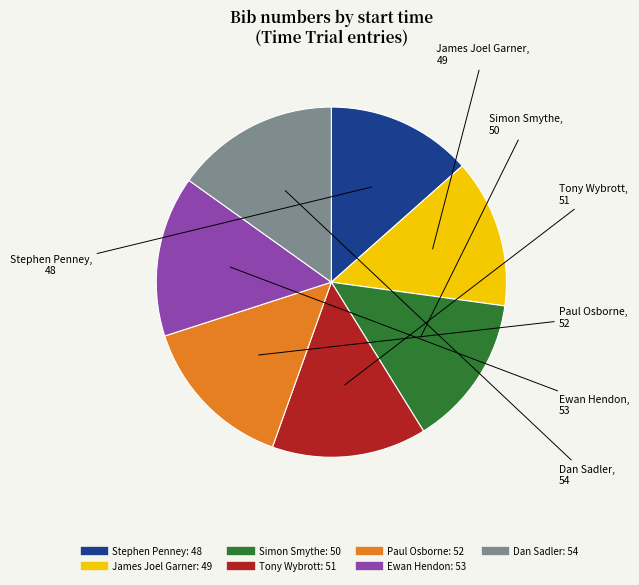

Is there a majority slice in this chart?

No